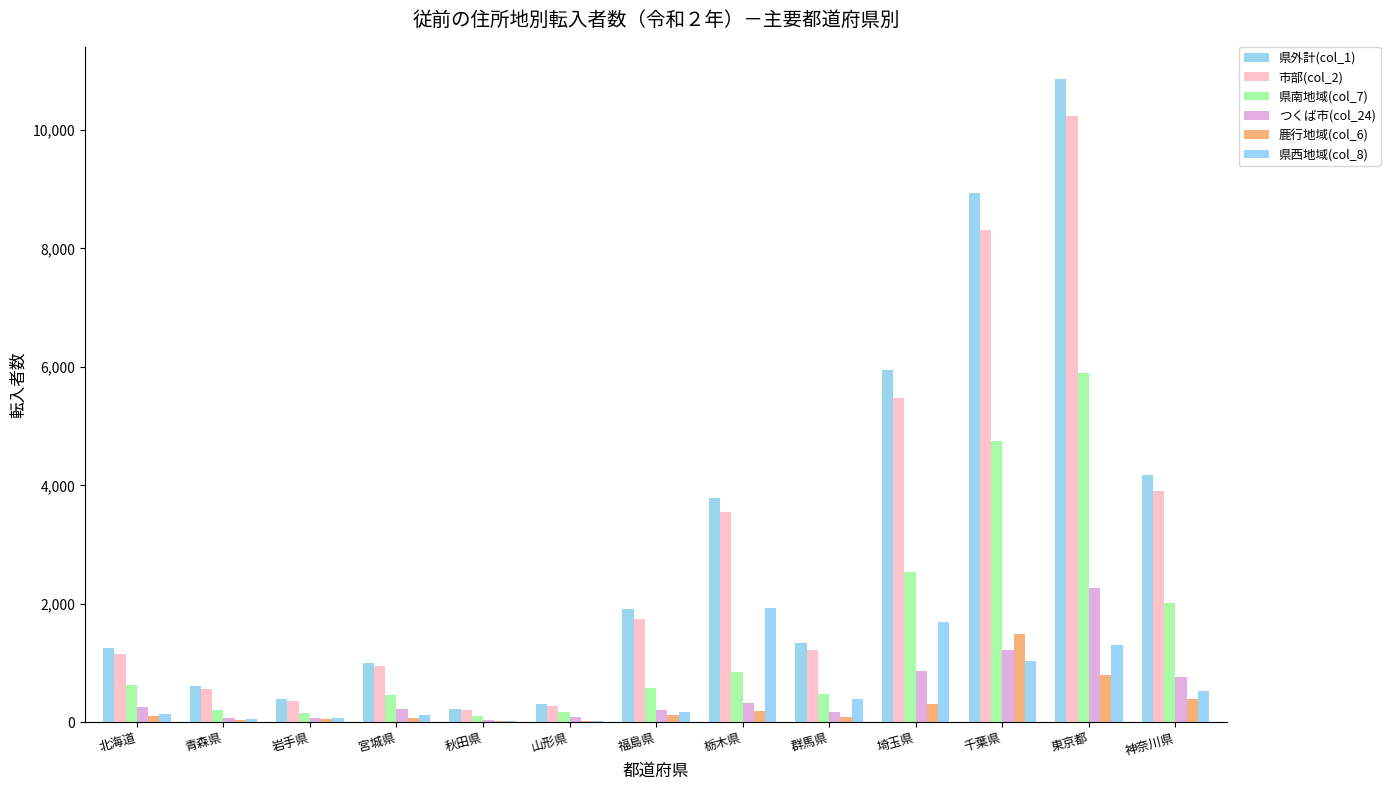

List the series in order of their peak value, lowest first.

鹿行地域(col_6), 県西地域(col_8), つくば市(col_24), 県南地域(col_7), 市部(col_2), 県外計(col_1)